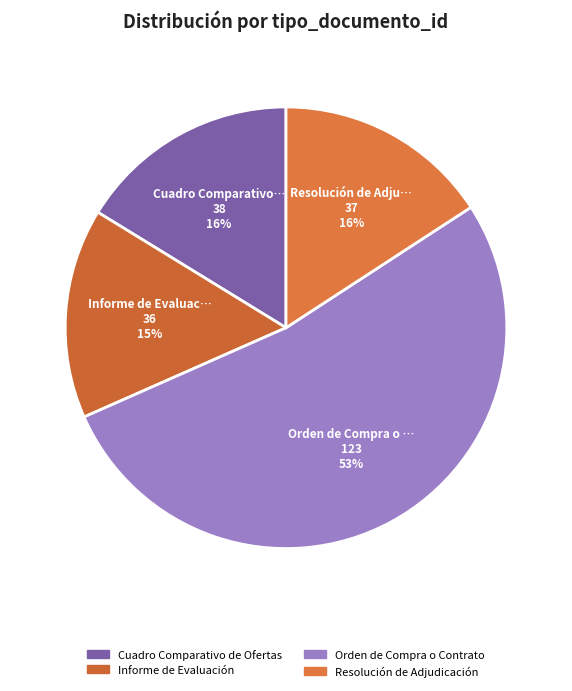

Which category accounts for the majority?

Orden de Compra o Contrato